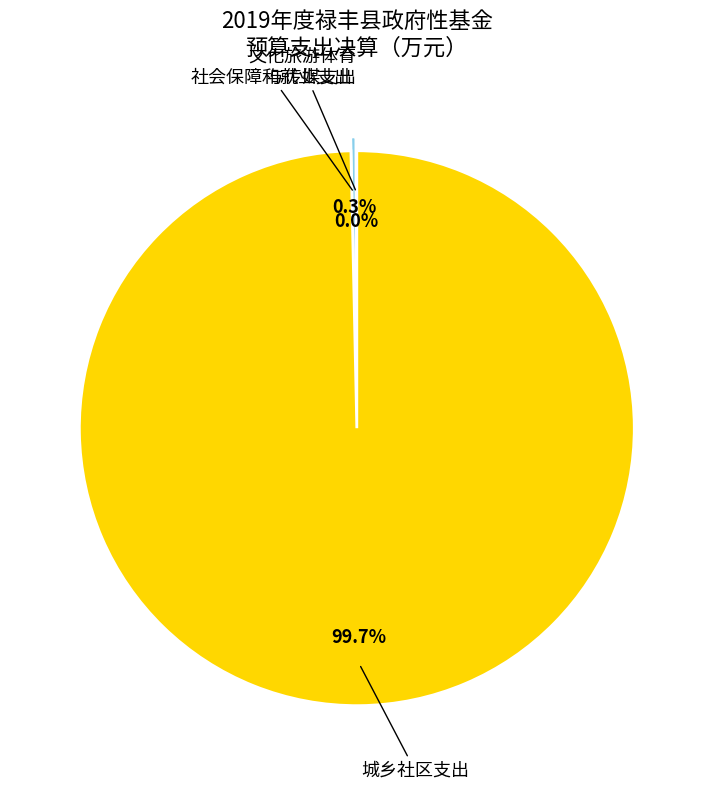

Does any single category account for the majority?

Yes